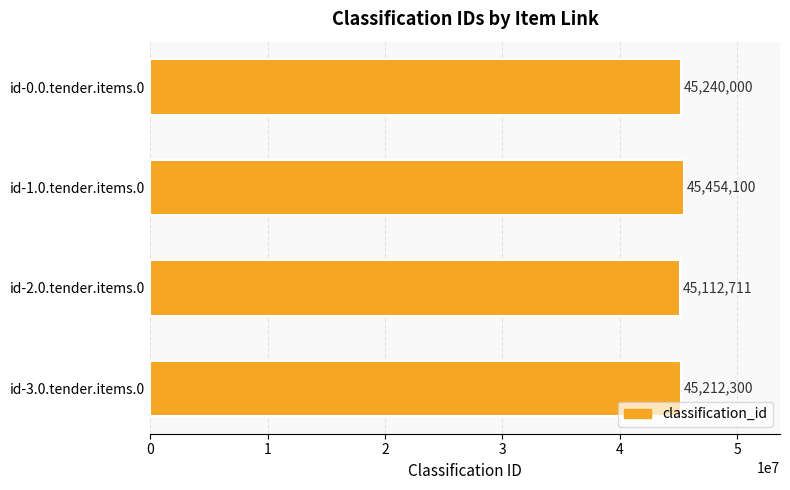

Rank the categories by value from highest to lowest.

id-1.0.tender.items.0, id-0.0.tender.items.0, id-3.0.tender.items.0, id-2.0.tender.items.0